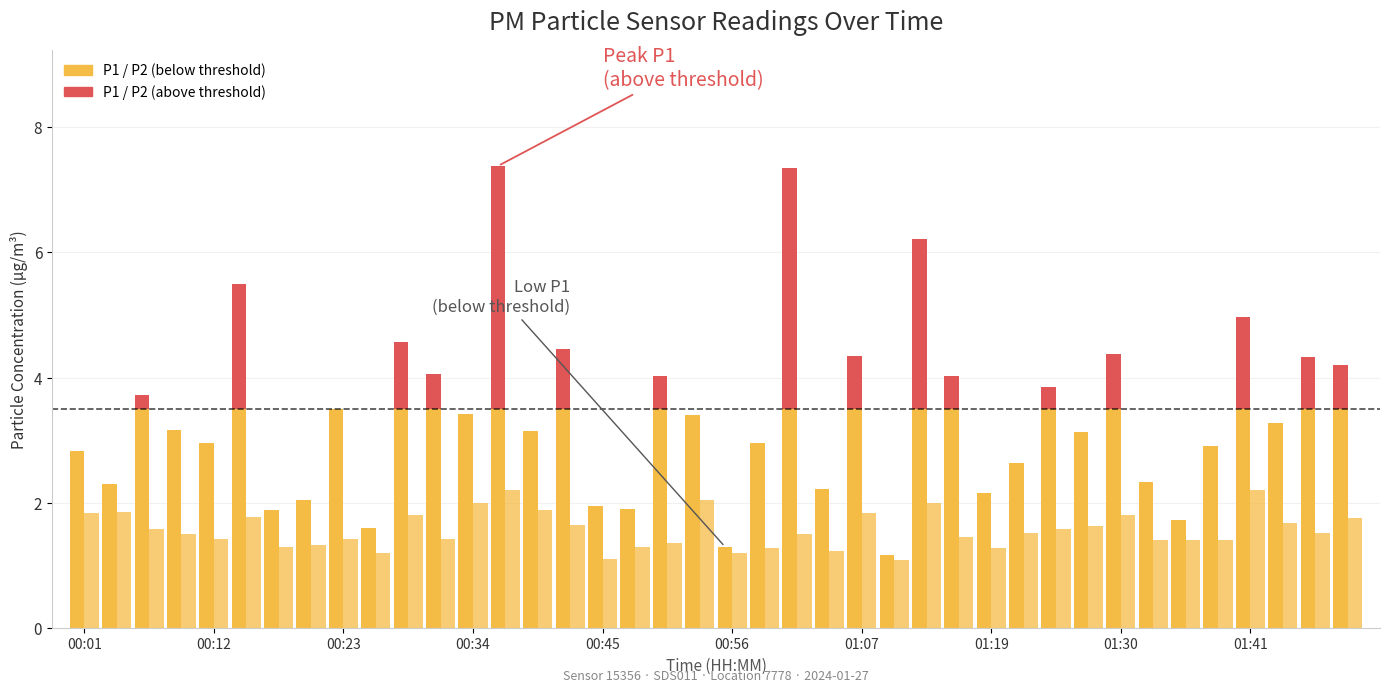

Rank the series by their maximum value, from lowest to highest.

P2, P1